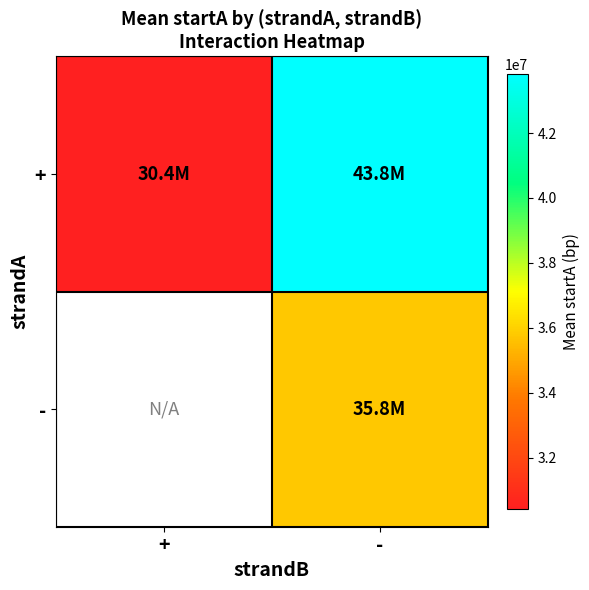

The - series shows 35769563.6 at -. True or false?

True